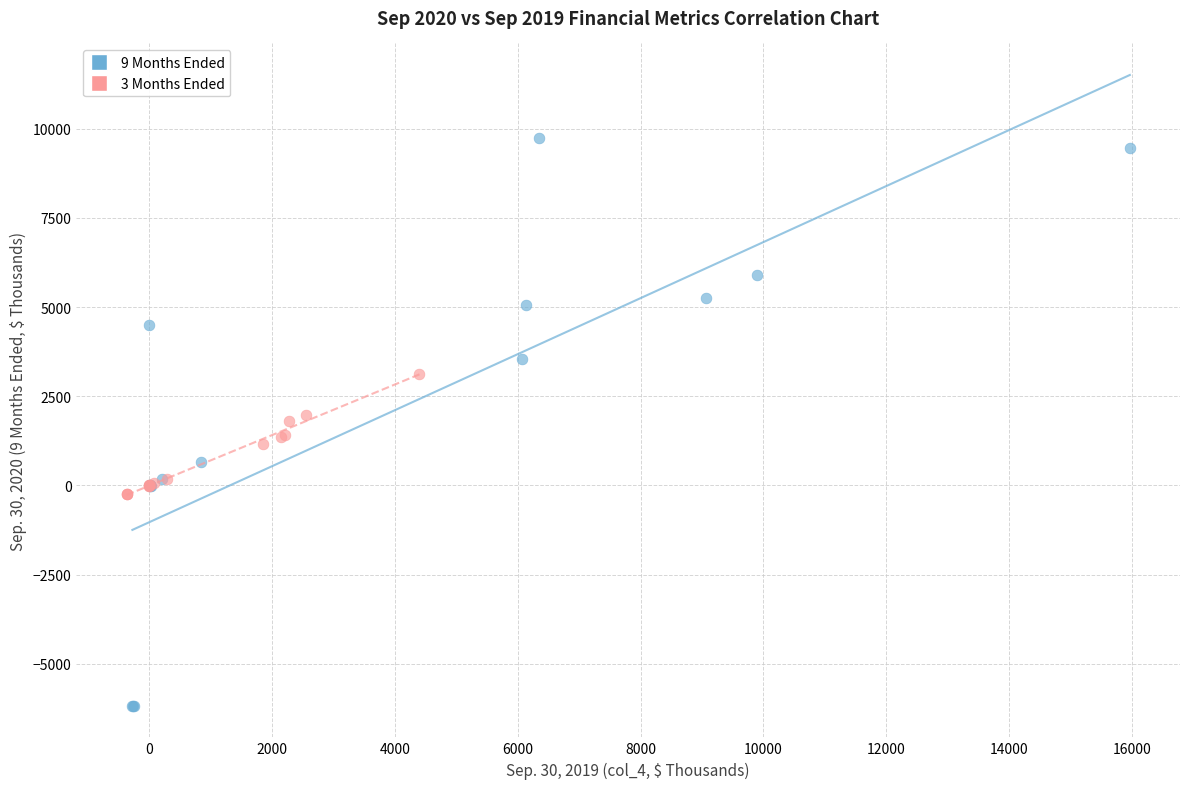

Which series has the largest Y range (max minus min)?

9 Months Ended